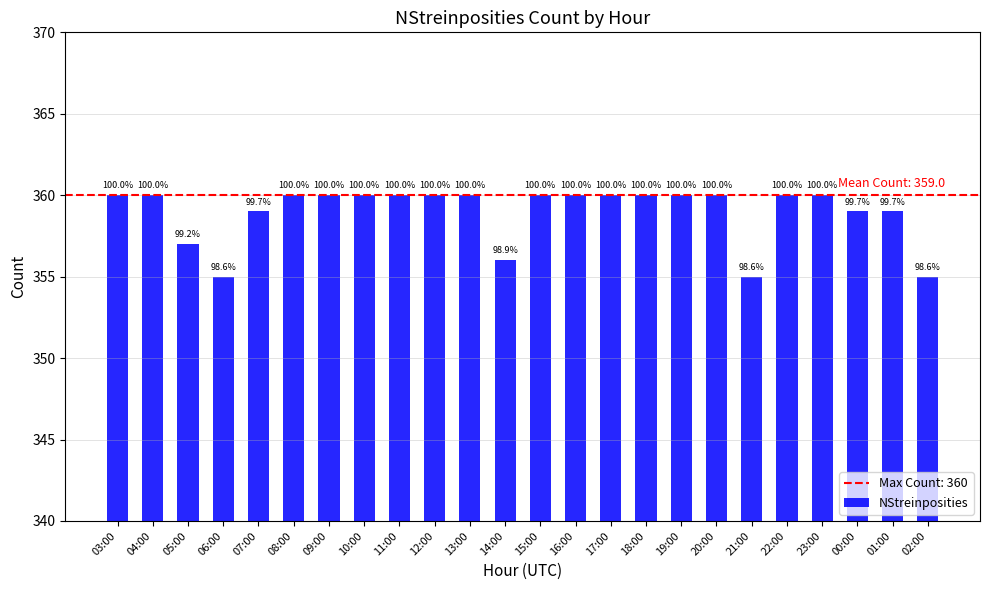

How many bars are there in total?

24